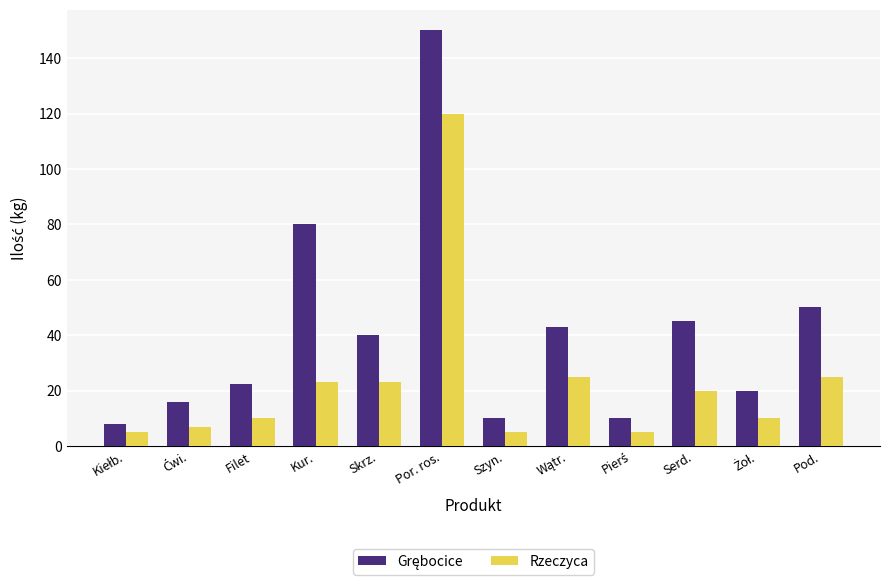

Read the Rzeczyca value at Filet.

10.0